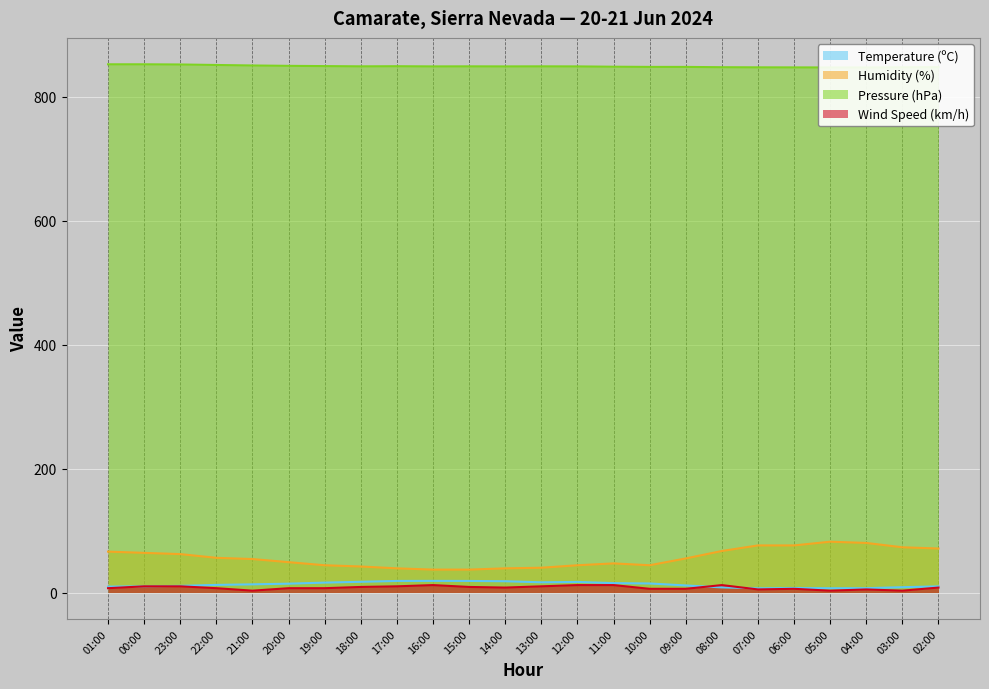

At which label does Temperature (ºC) first exceed 13?

21:00